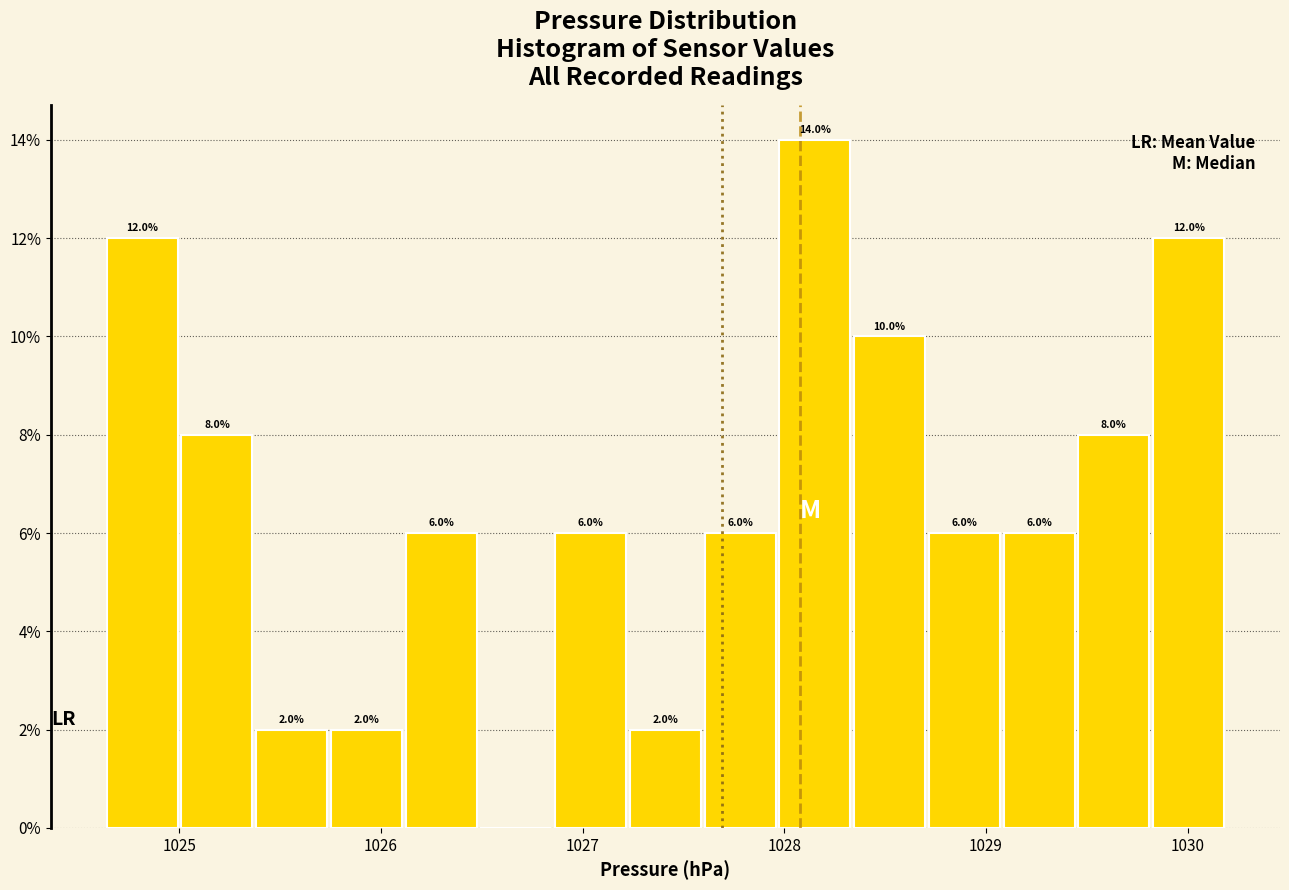

Read against the x-axis, roughly where is the centre of the tallest bar?

1028.2